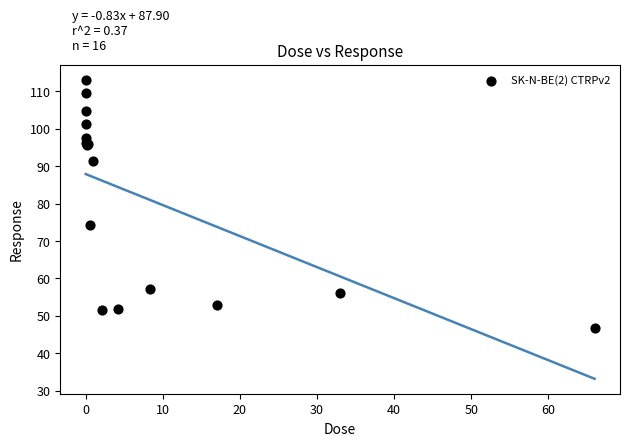

What Y value in the scatter plot is closest to 79?

74.3